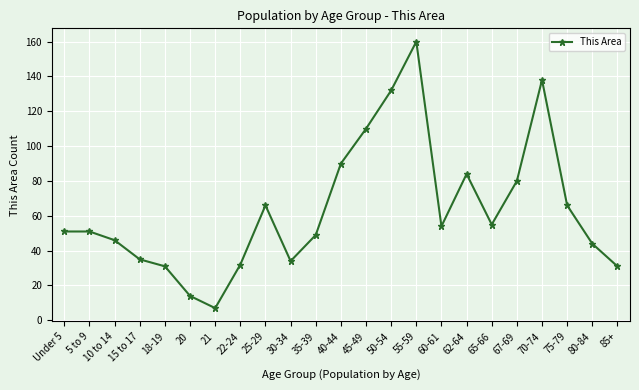

At which category does the data reach its first local valley?

21